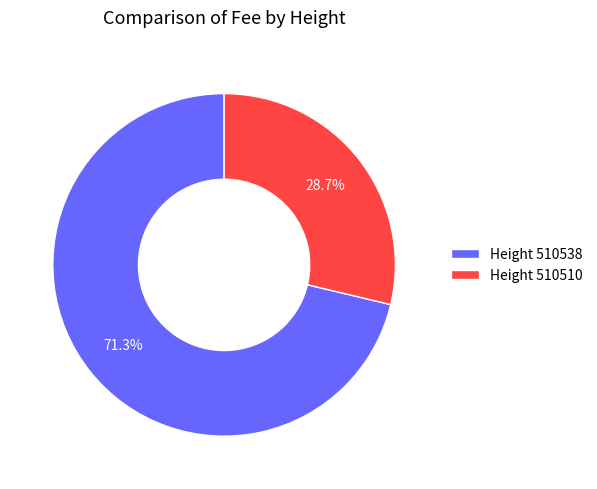

Which slice represents more than half of the pie?

Height 510538